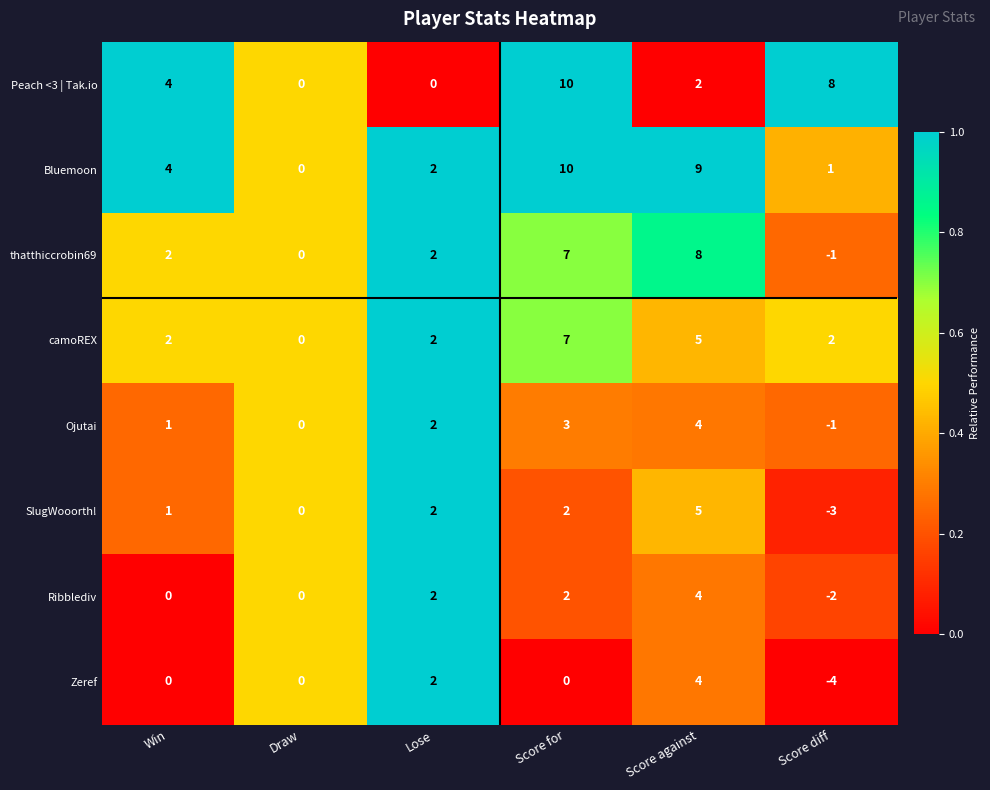

The value of Ribblediv at Score diff is -2. True or false?

True